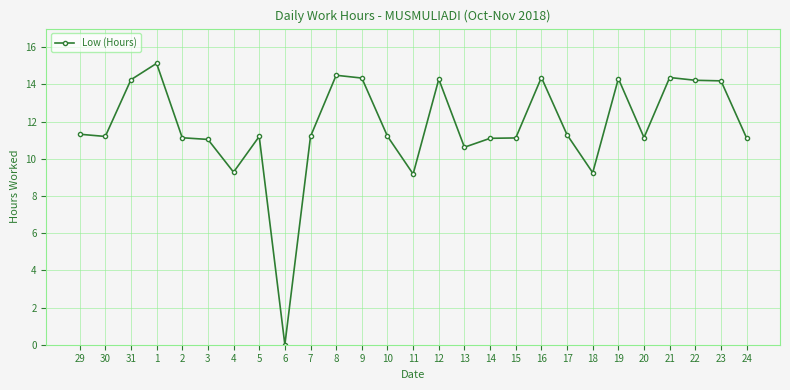

Approximately how many times larger is the value at 7 compared to 2?

1.0